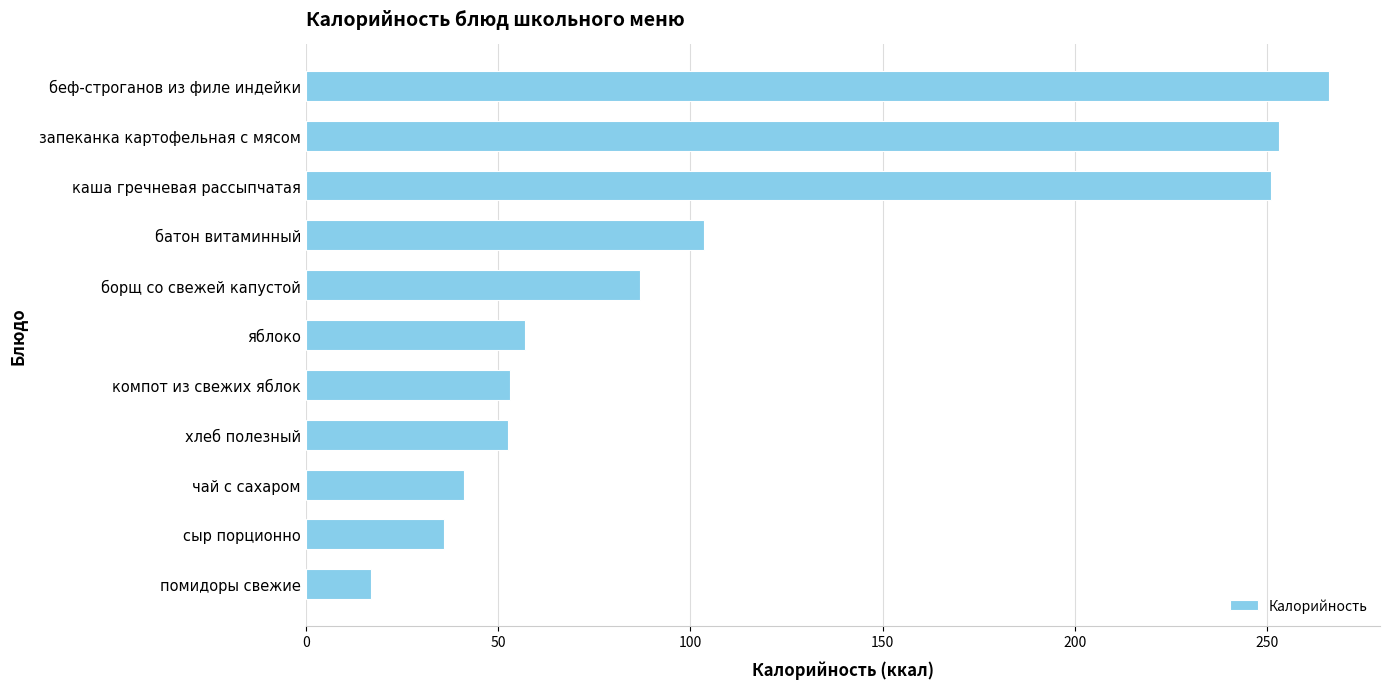

What is the average value?

110.6